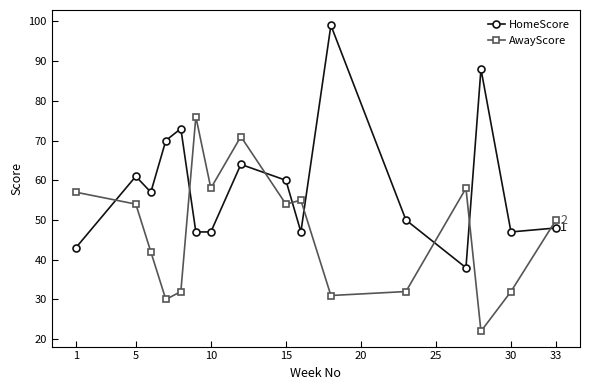

Which series has the widest spread of values?

HomeScore